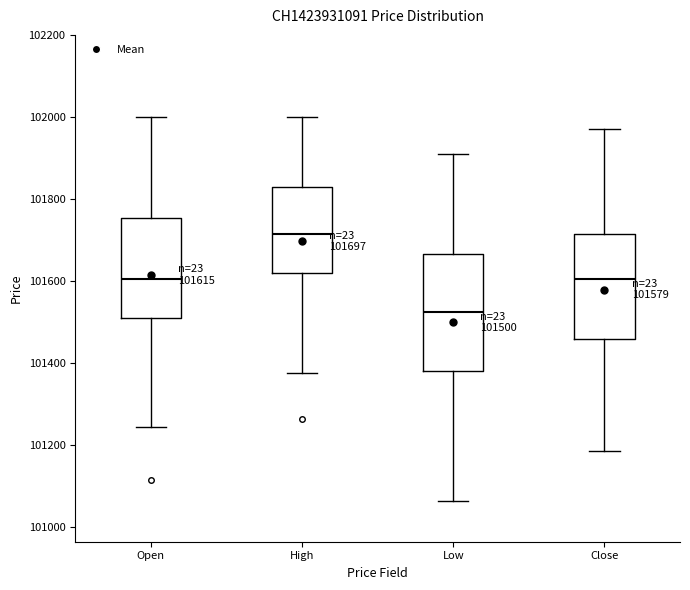

Which box has the lowest median line?

Low